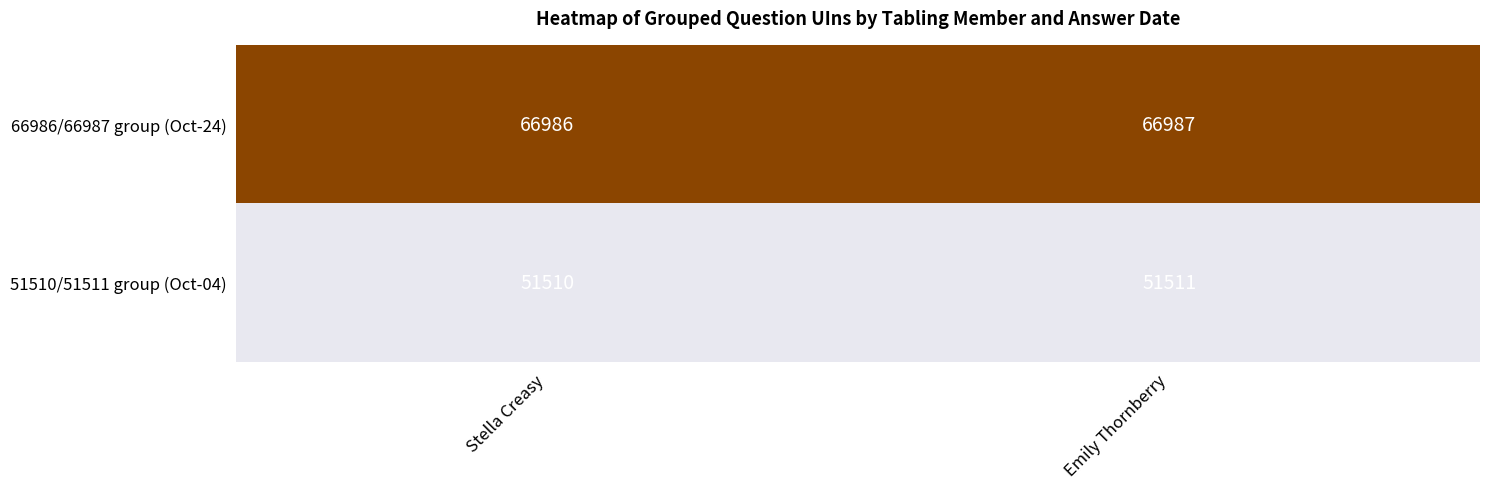

Reading left to right, list all the values displayed in this chart.

66986/66987 group (Oct-24): Stella Creasy=66986	Emily Thornberry=66987
51510/51511 group (Oct-04): Stella Creasy=51510	Emily Thornberry=51511